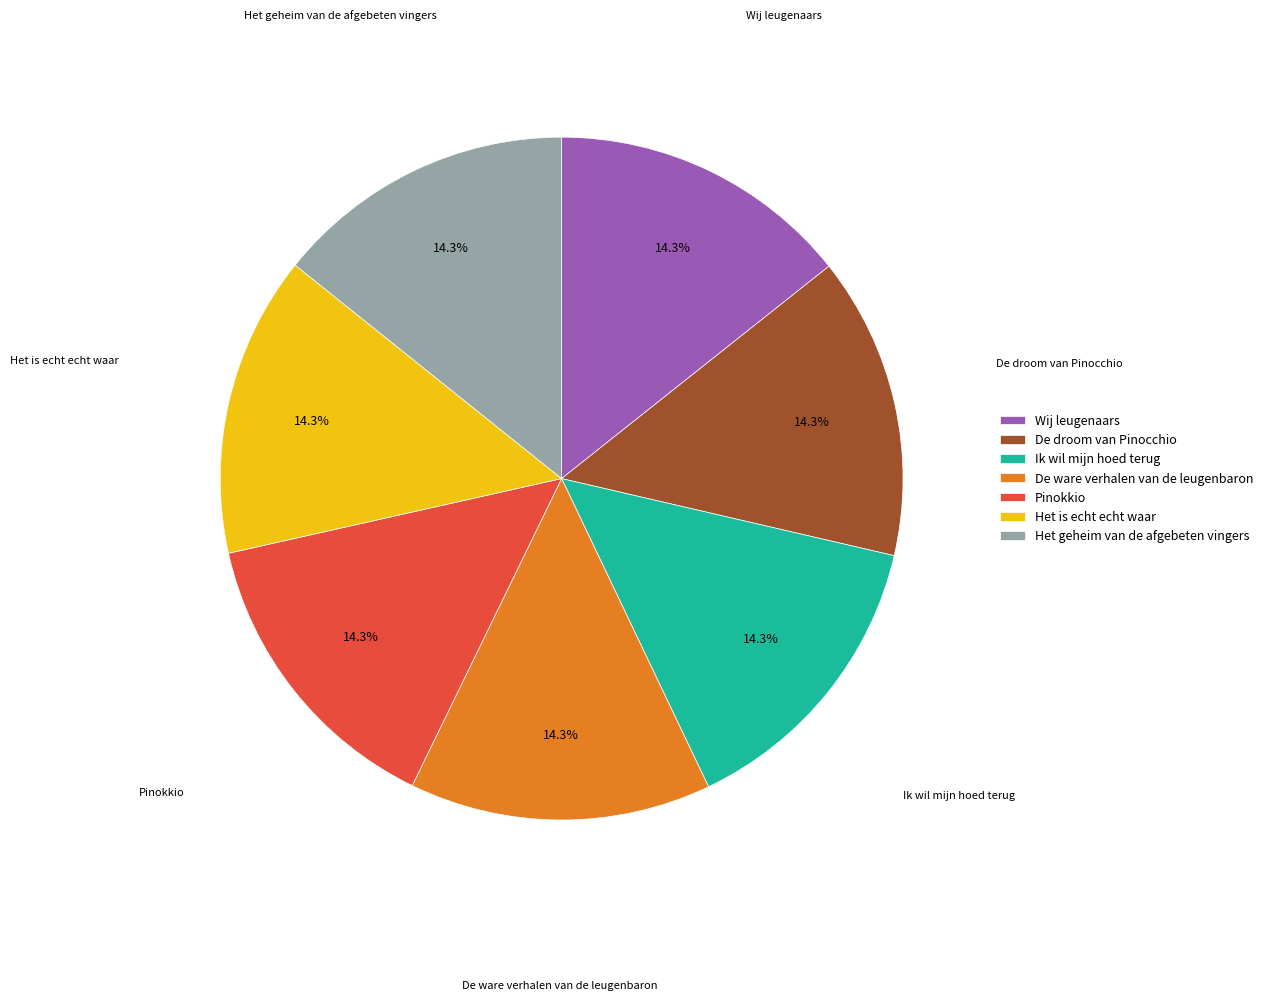

Combined, do Pinokkio and De ware verhalen van de leugenbaron account for over 50%?

No